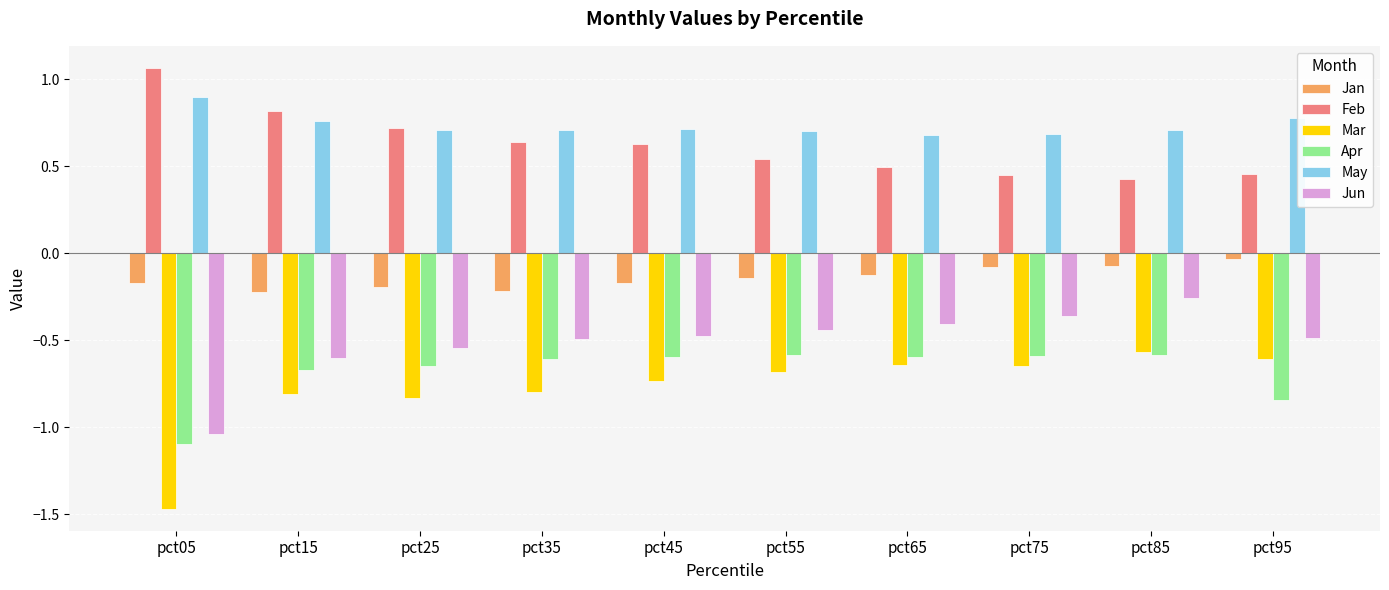

Which series has the widest spread of values?

Mar